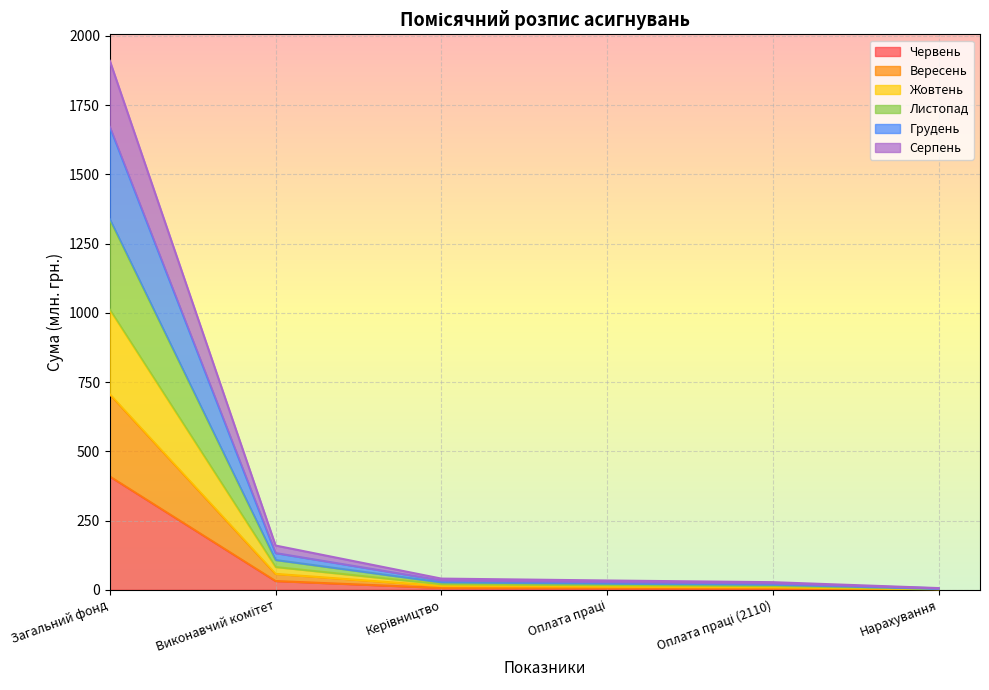

What is the highest value of the Червень series?

408.9